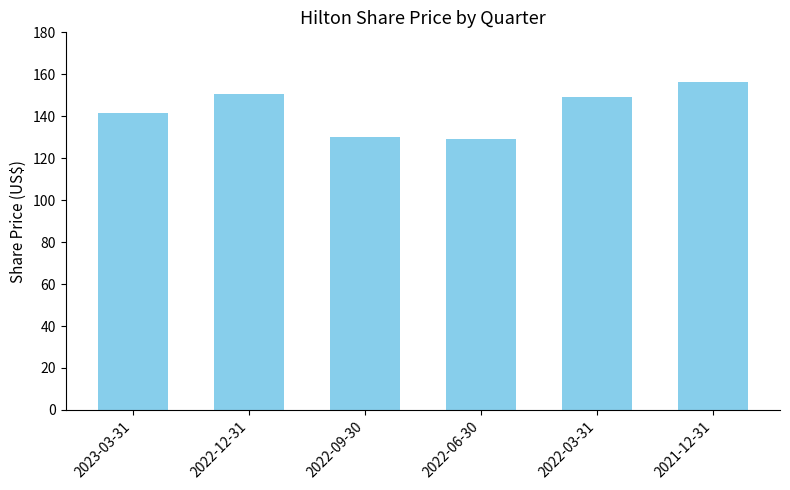

True or false: the data shows 129.2 at 2022-06-30.

True